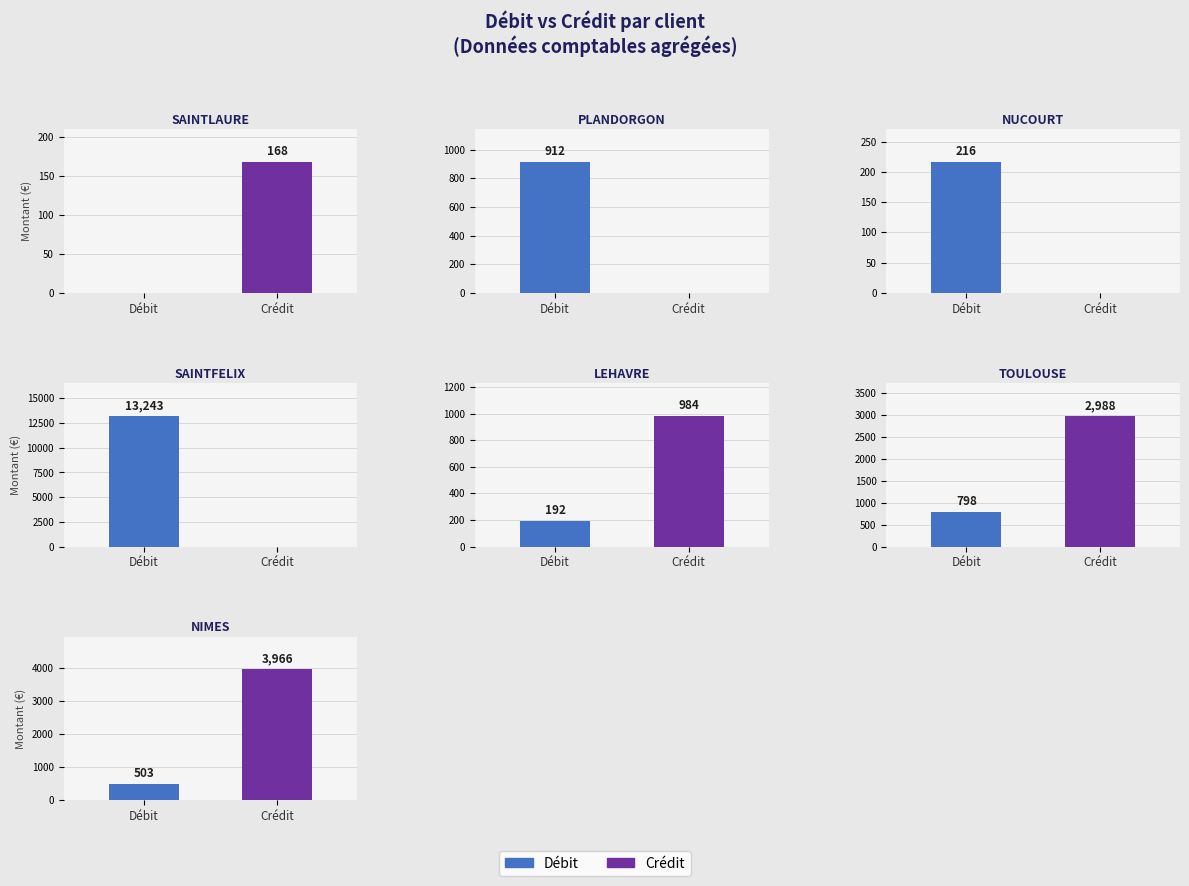

Reading left to right, what are all the values shown in this chart?

Débit: SAINTLAURE=0.0	PLANDORGON=912.0	NUCOURT=216.0	SAINTFELIX=13242.8	LEHAVRE=192.0	TOULOUSE=798.0	NIMES=502.7
Crédit: SAINTLAURE=168.0	PLANDORGON=0.0	NUCOURT=0.0	SAINTFELIX=0.0	LEHAVRE=984.0	TOULOUSE=2988.0	NIMES=3966.4